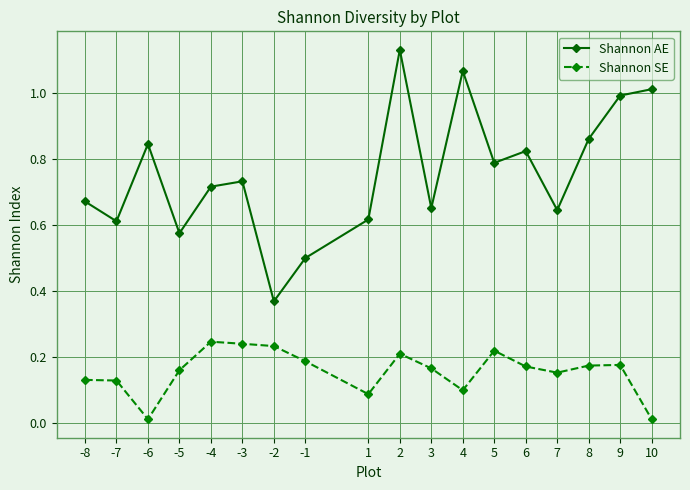

What is the difference between the highest and lowest values at -1?

0.3